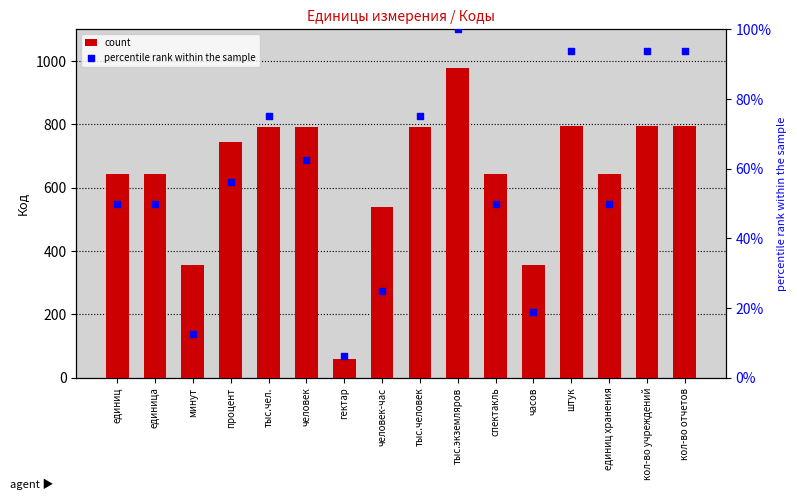

At which category is the sum across all series the highest?

тыс.экземляров